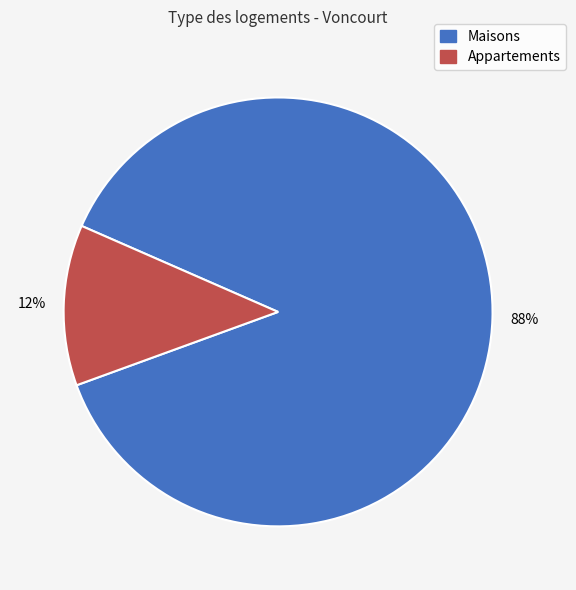

Is there a majority slice in this chart?

Yes